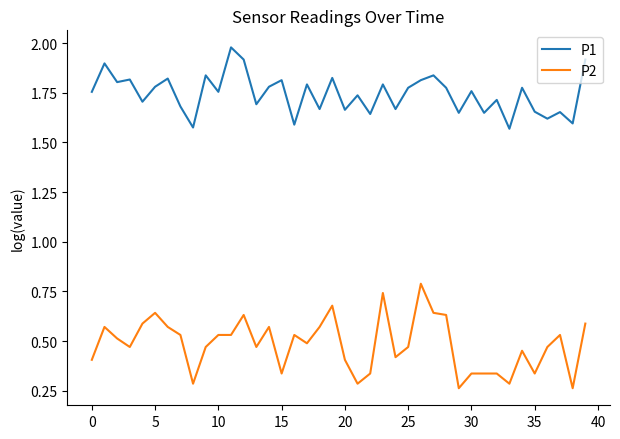

How many lines are shown in the chart?

2